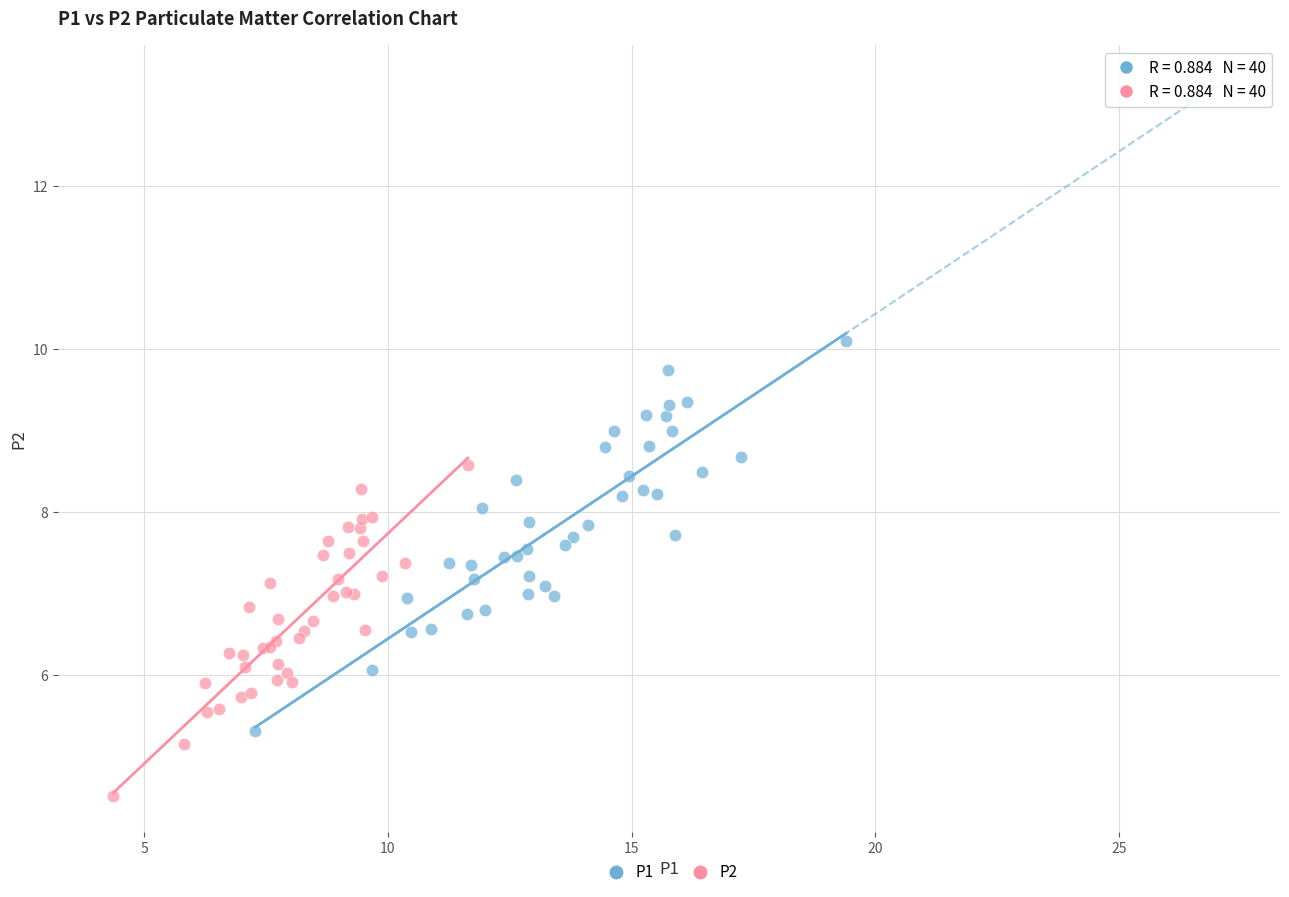

Which series reaches the maximum Y coordinate?

P1